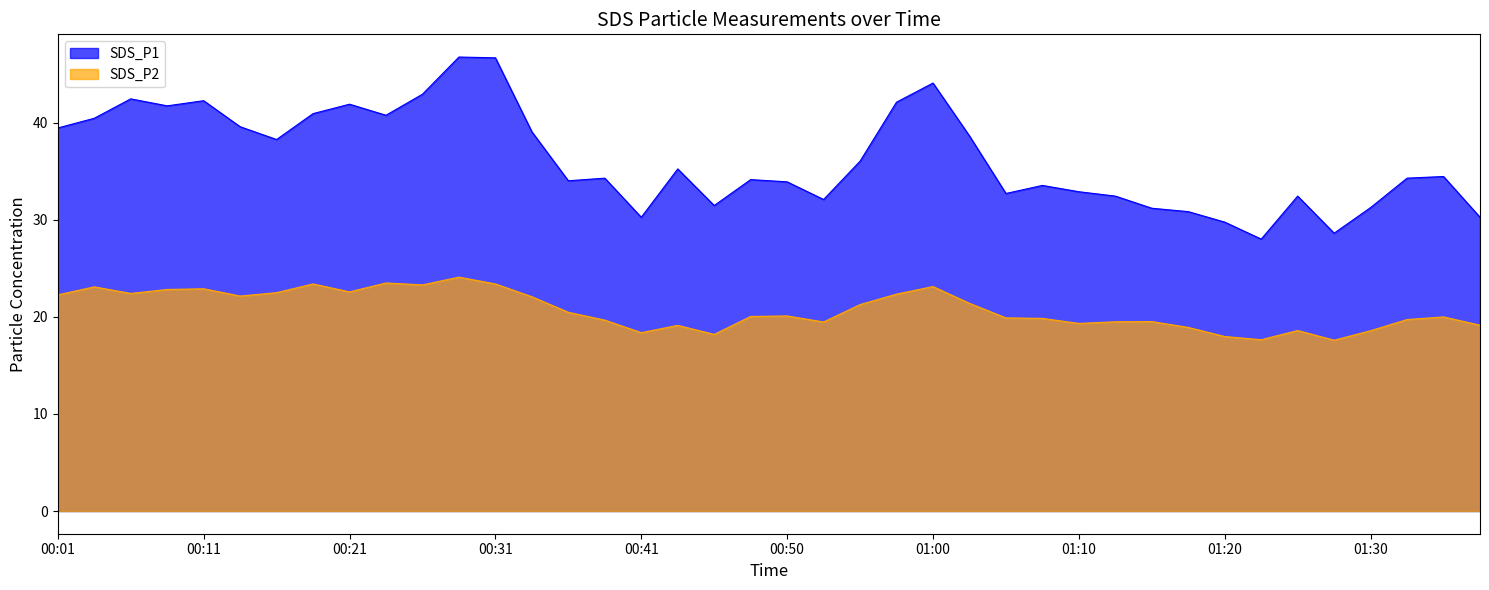

Is the value of SDS_P2 at 00:33 greater than the value of SDS_P1 at 00:28?

No